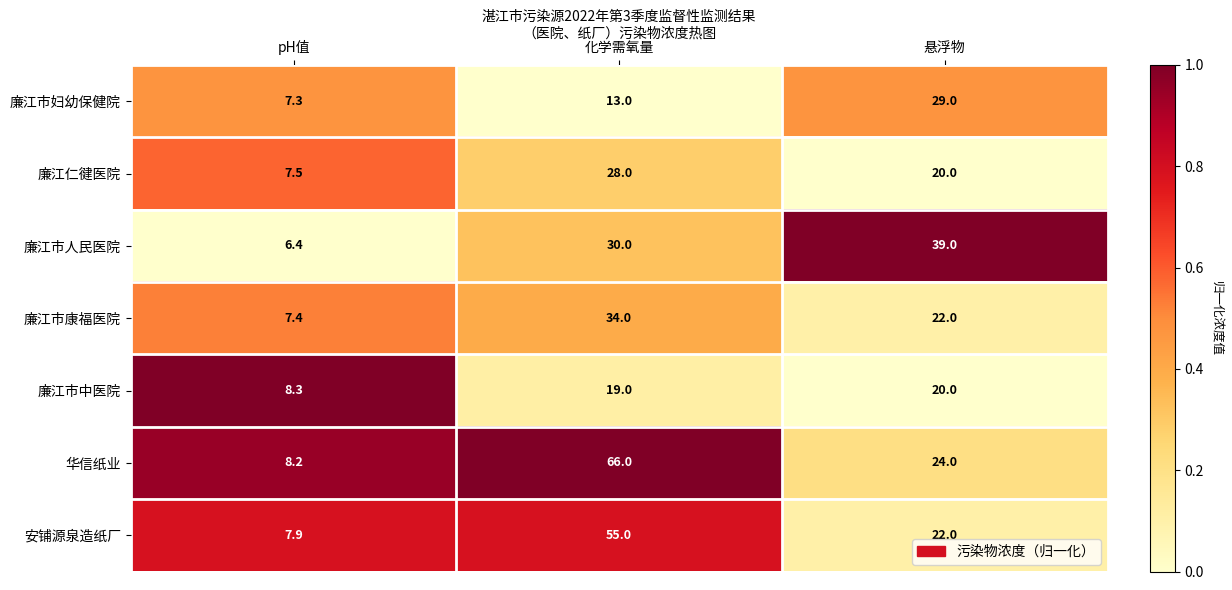

Which series has the largest total across all categories?

华信纸业